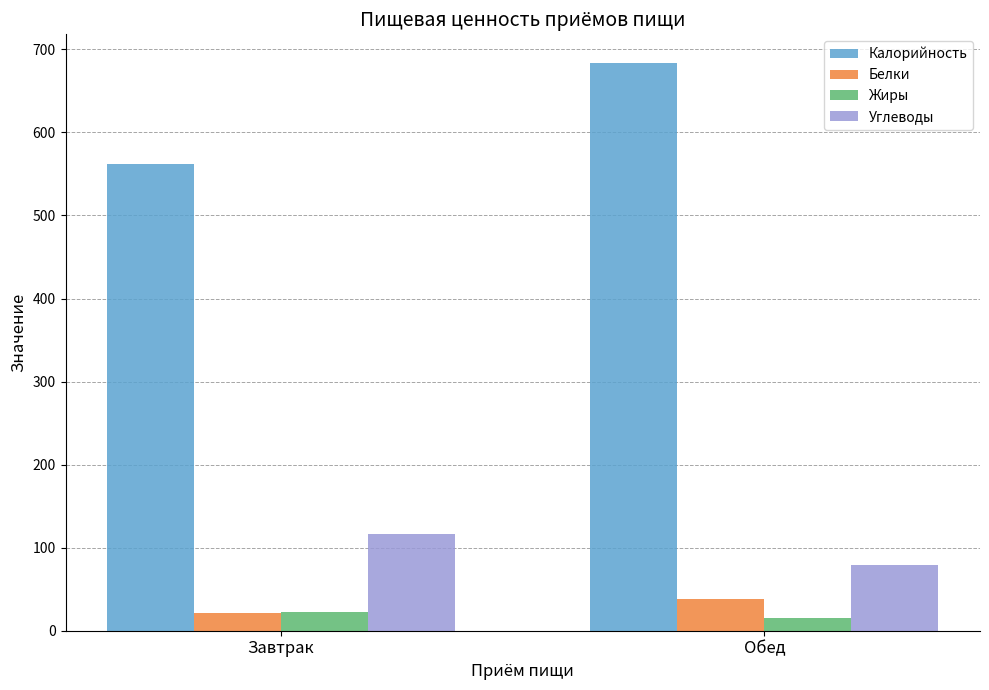

Rank the series at Обед from lowest to highest value.

Жиры, Белки, Углеводы, Калорийность